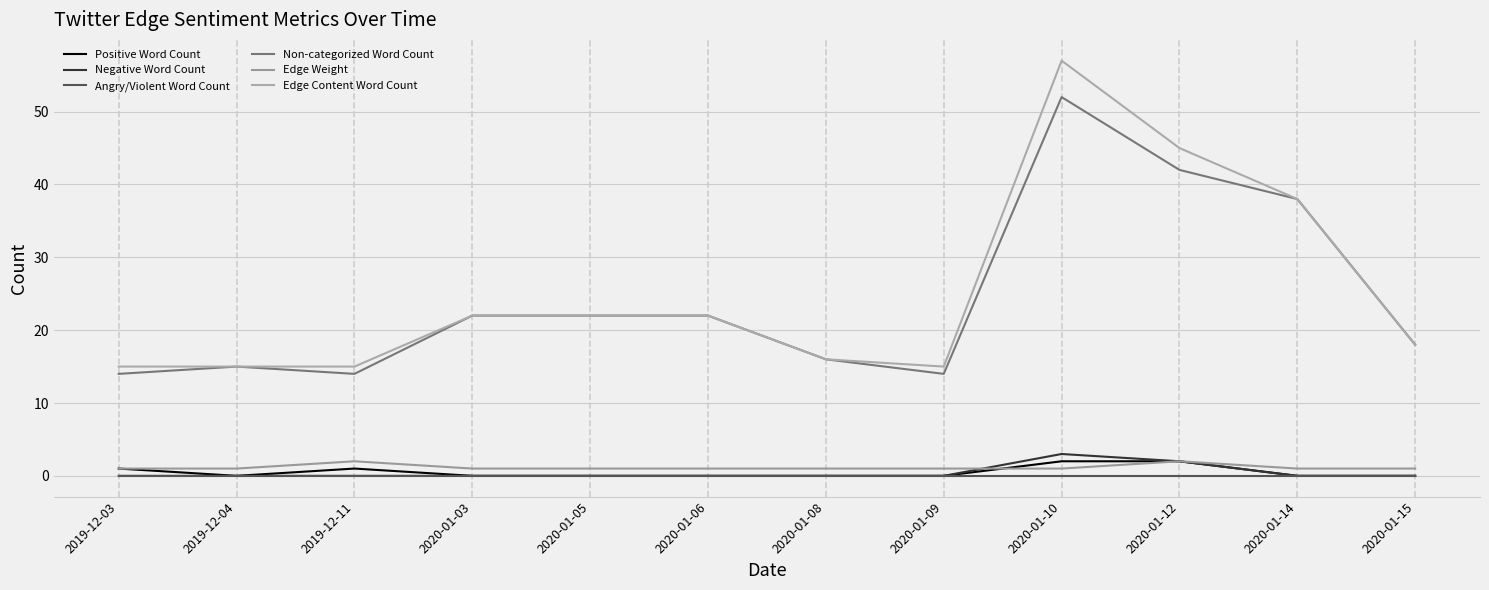

Which has a higher value, 2020-01-03 or 2020-01-05?

2020-01-03